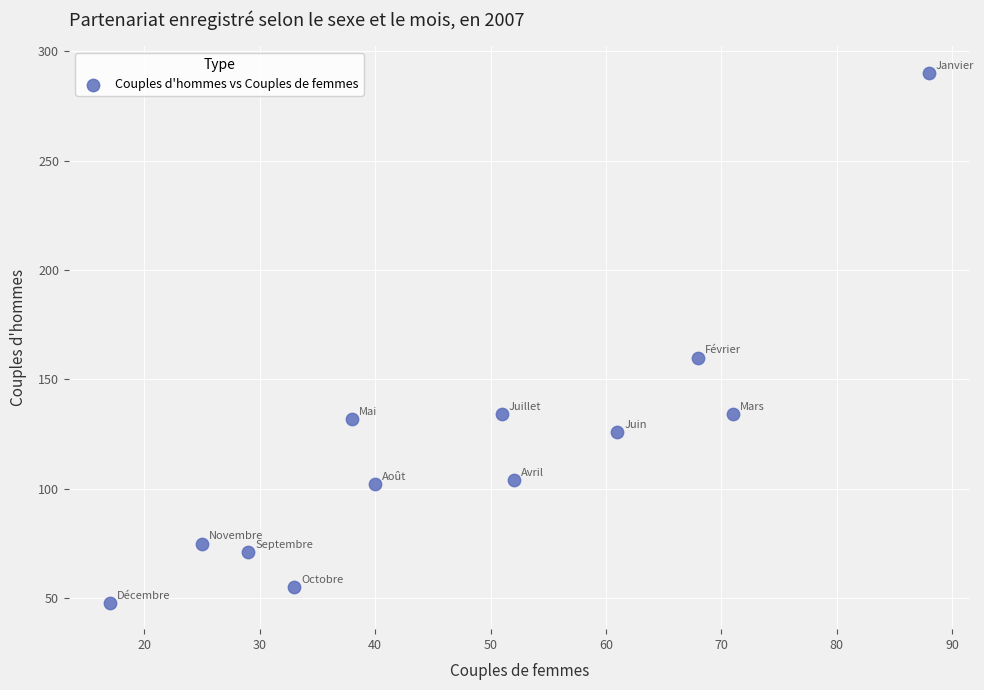

What Y value in the scatter plot is closest to 169?

160